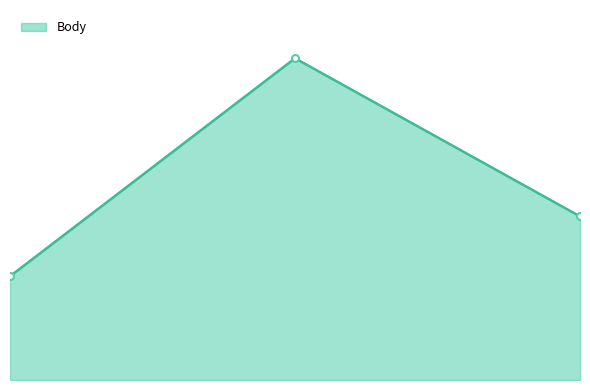

At which category does the chart reach its minimum across all series?

2023-04-22